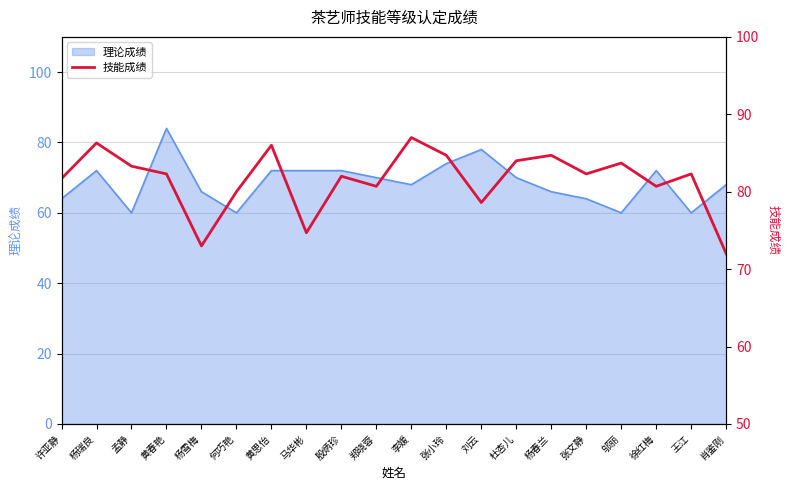

Approximately how many times larger is the value at 杨春兰 compared to 李媛?

1.0